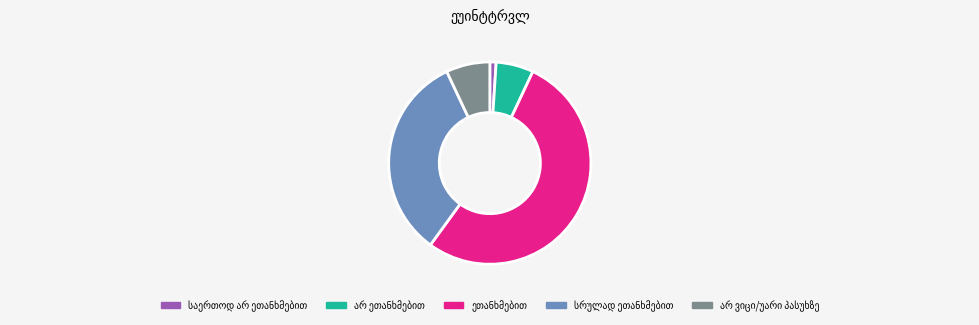

Is there a majority slice in this chart?

Yes